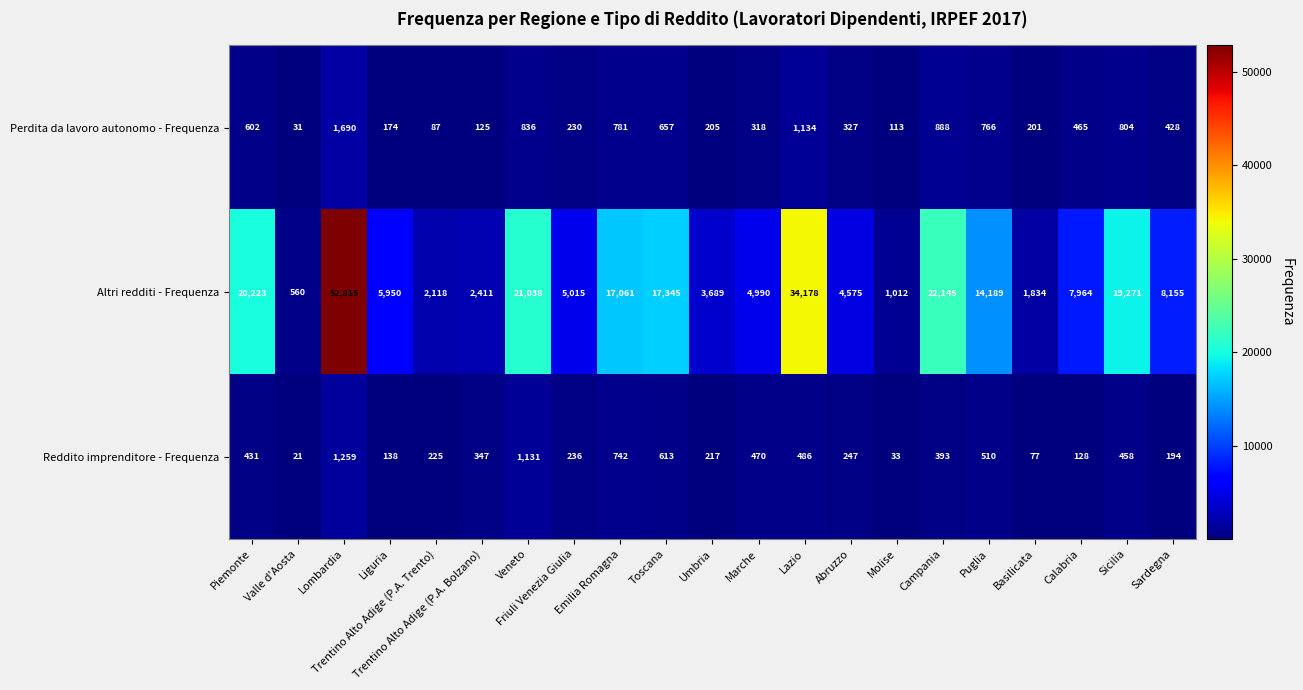

What is the minimum value for Perdita da lavoro autonomo - Frequenza?

31